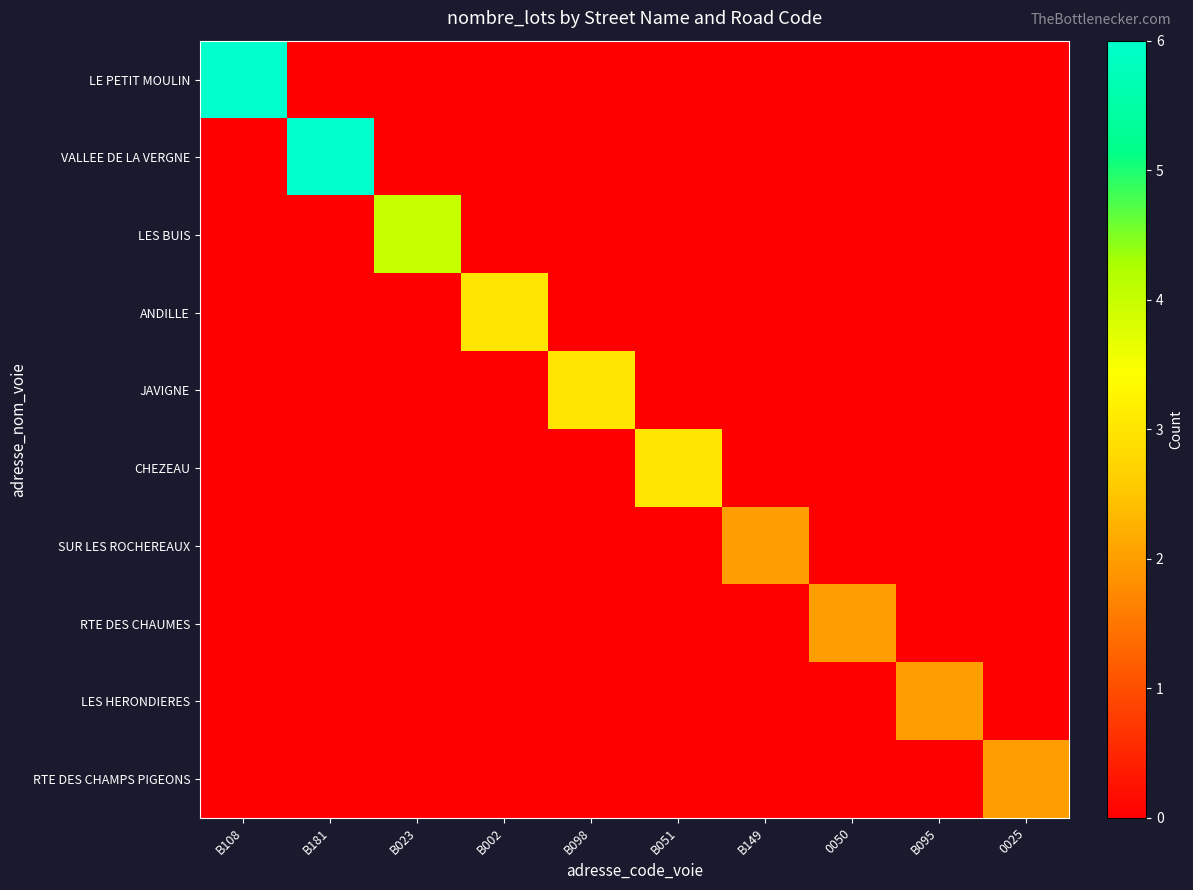

Reading left to right, list all the values displayed in this chart.

LE PETIT MOULIN: B108=6	B181=0	B023=0	B002=0	B098=0	B051=0	B149=0	0050=0	B095=0	0025=0
VALLEE DE LA VERGNE: B108=0	B181=6	B023=0	B002=0	B098=0	B051=0	B149=0	0050=0	B095=0	0025=0
LES BUIS: B108=0	B181=0	B023=4	B002=0	B098=0	B051=0	B149=0	0050=0	B095=0	0025=0
ANDILLE: B108=0	B181=0	B023=0	B002=3	B098=0	B051=0	B149=0	0050=0	B095=0	0025=0
JAVIGNE: B108=0	B181=0	B023=0	B002=0	B098=3	B051=0	B149=0	0050=0	B095=0	0025=0
CHEZEAU: B108=0	B181=0	B023=0	B002=0	B098=0	B051=3	B149=0	0050=0	B095=0	0025=0
SUR LES ROCHEREAUX: B108=0	B181=0	B023=0	B002=0	B098=0	B051=0	B149=2	0050=0	B095=0	0025=0
RTE DES CHAUMES: B108=0	B181=0	B023=0	B002=0	B098=0	B051=0	B149=0	0050=2	B095=0	0025=0
LES HERONDIERES: B108=0	B181=0	B023=0	B002=0	B098=0	B051=0	B149=0	0050=0	B095=2	0025=0
RTE DES CHAMPS PIGEONS: B108=0	B181=0	B023=0	B002=0	B098=0	B051=0	B149=0	0050=0	B095=0	0025=2